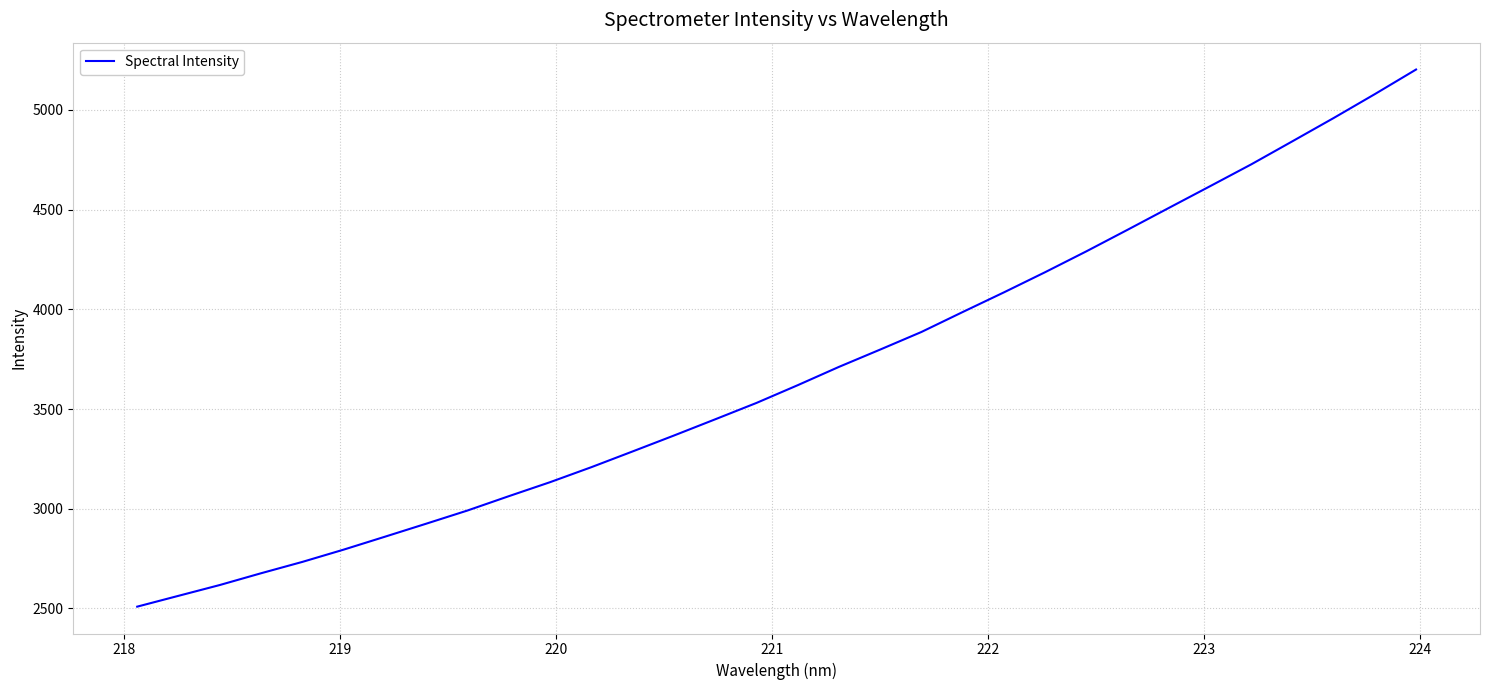

Reading left to right, extract all data points from this chart.

2508.8	2563.2	2617.3	2676.4	2733.3	2794.9	2859.7	2925.0	2991.1	3062.9	3133.2	3208.4	3287.3	3367.0	3448.4	3530.5	3619.5	3711.3	3798.2	3886.4	3986.4	4085.0	4186.3	4290.9	4399.1	4508.5	4617.5	4727.1	4843.0	4959.5	5079.5	5202.8